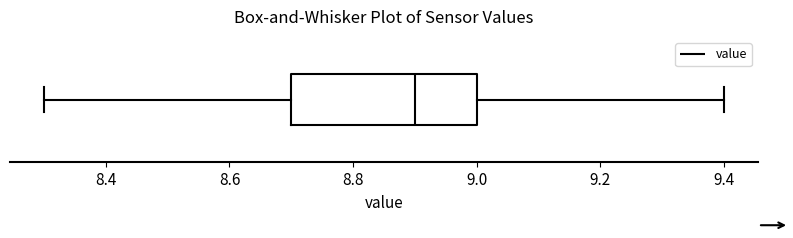

Transcribe this box plot: give where the median line is, the range the box spans, and where the two whiskers end, as read against the x-axis. The values are not printed on the chart, so give them approximately, as read against the axis.

median 8.9, box 8.7 to 9.0, whiskers 8.3 to 9.4